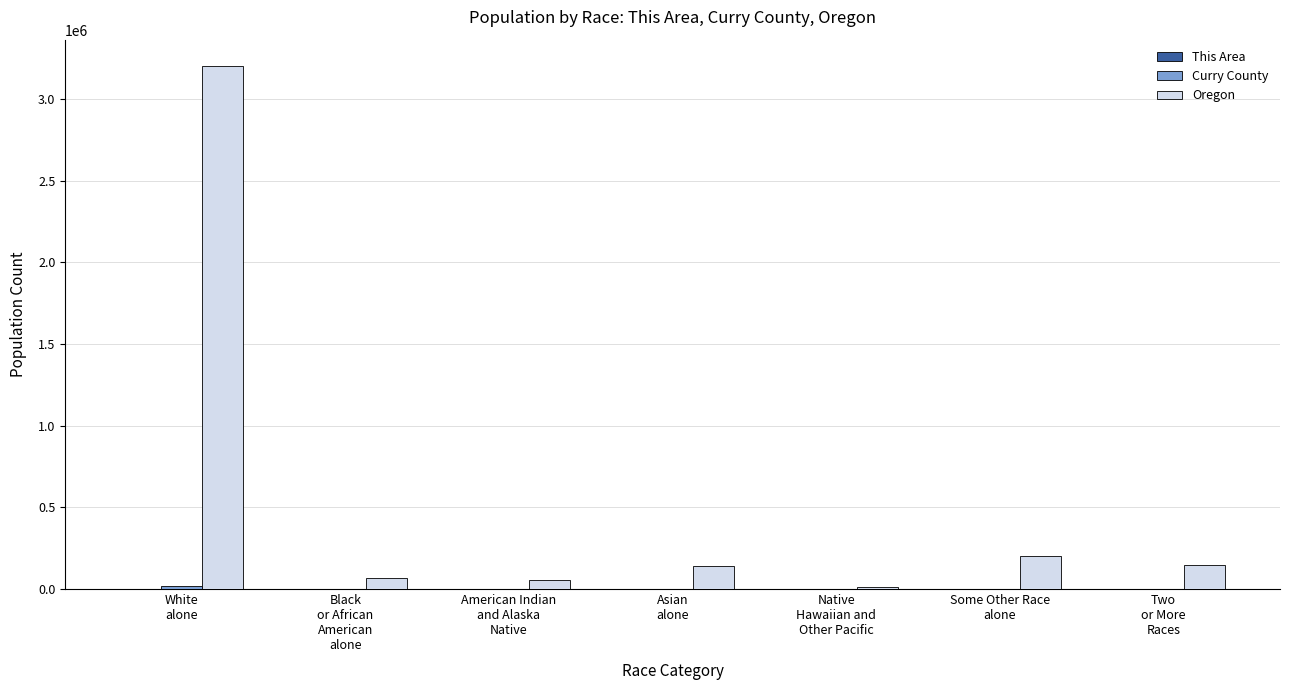

Which series has the largest total across all categories?

Oregon